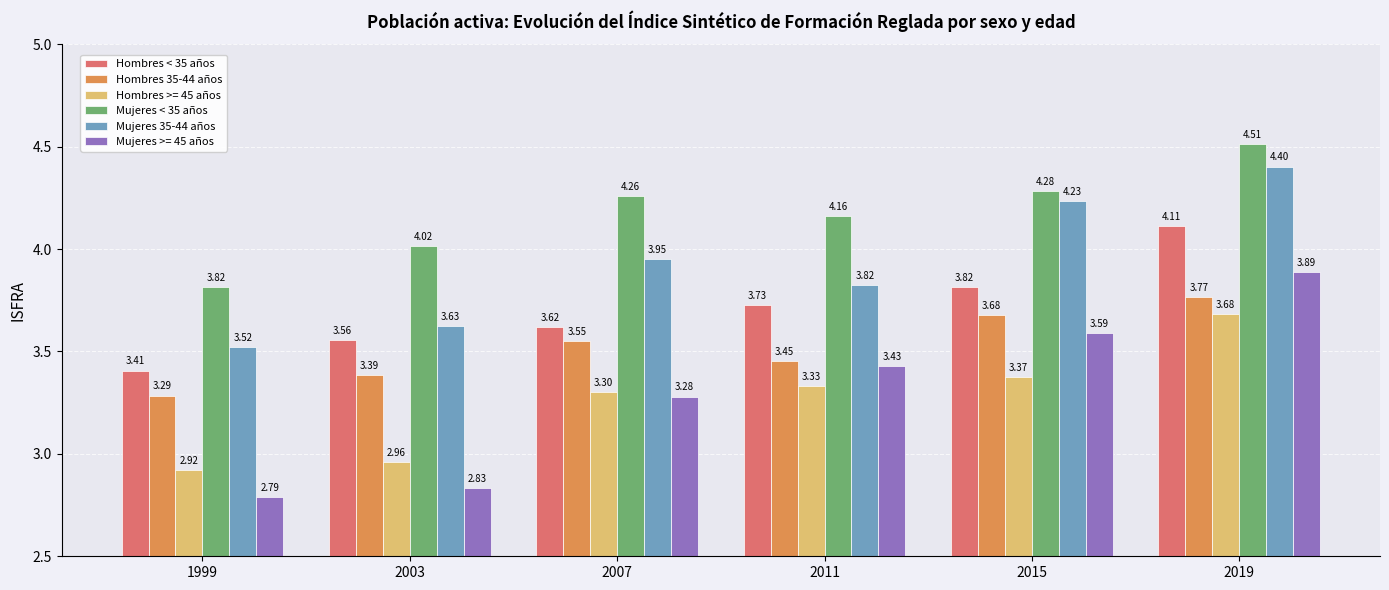

The value of Hombres < 35 años at 2003 is 3.6. True or false?

True